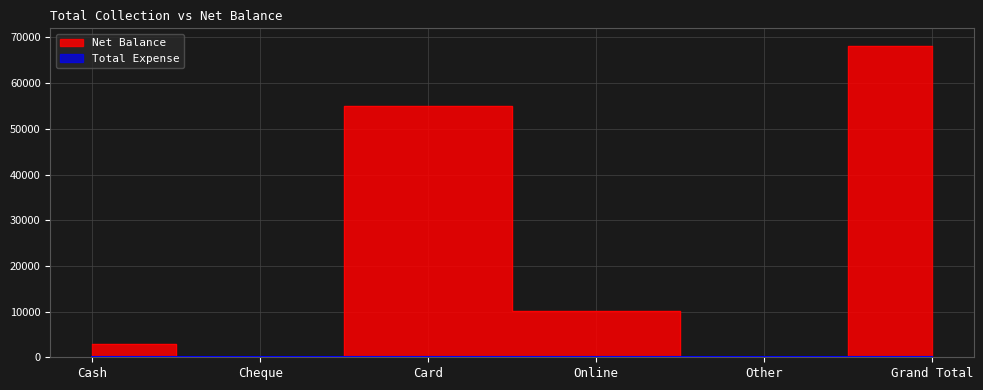

How many positive values are there?

4